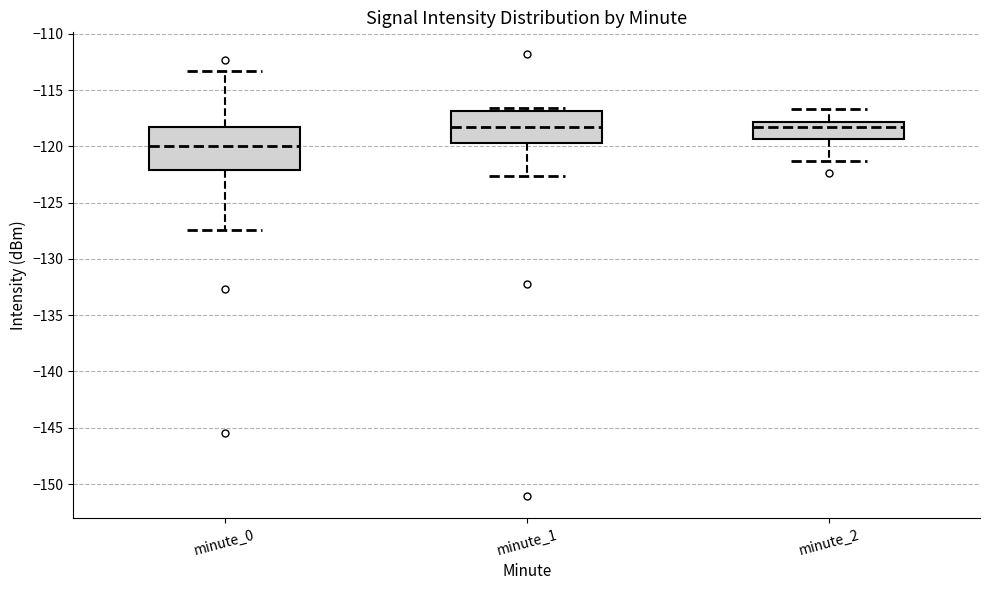

Which box has the lowest median line?

minute_0